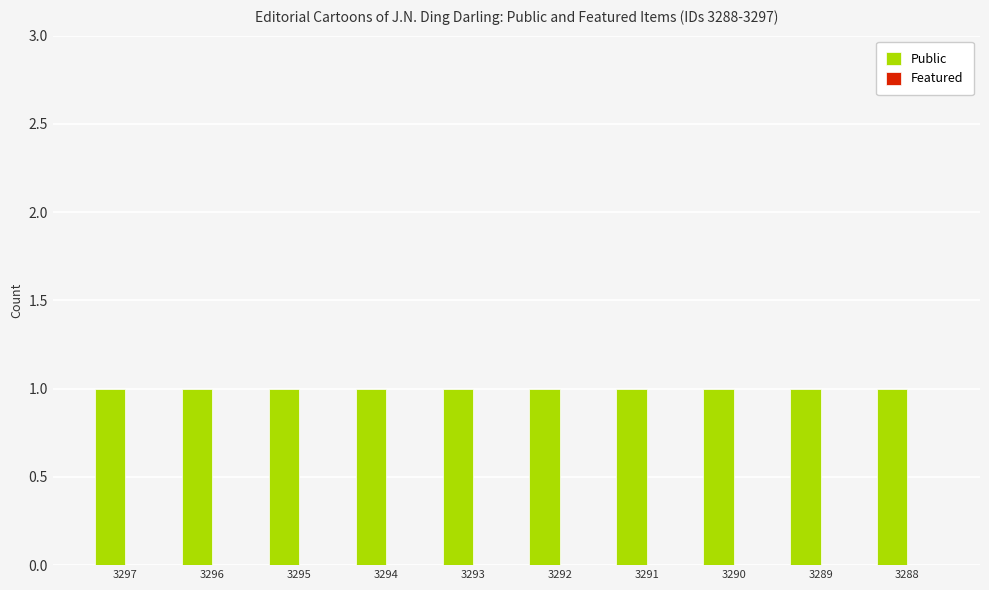

What is the sum of the Public values at 3294 and 3289?

2